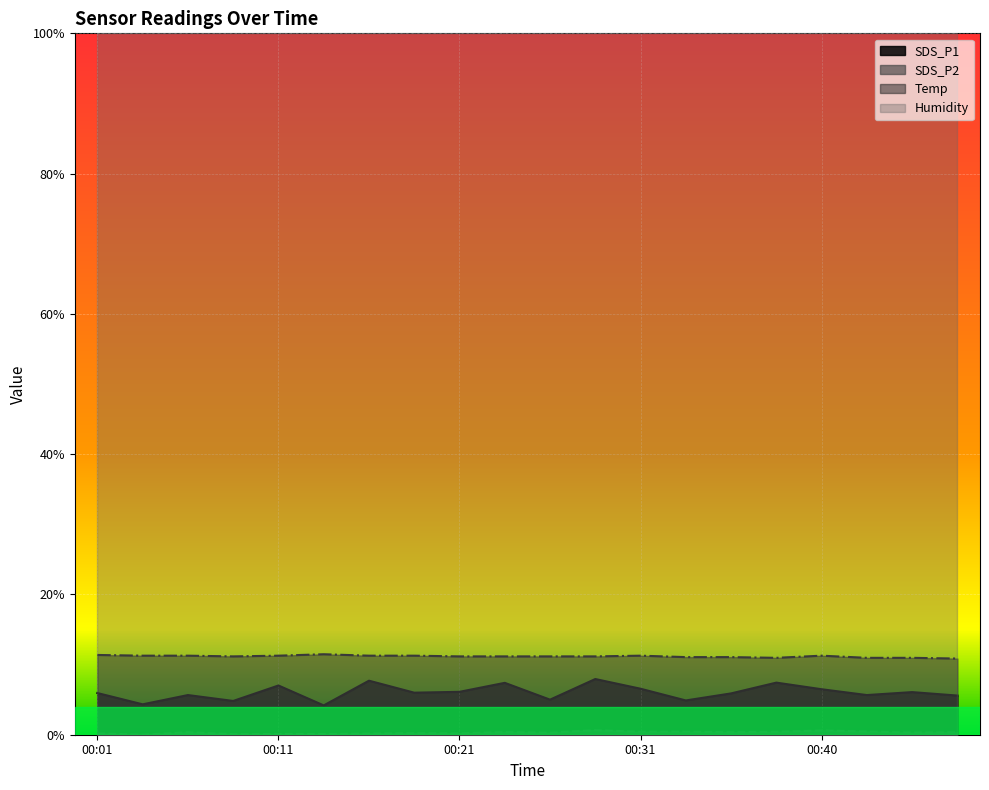

Where is the first local maximum for SDS_P2?

00:06